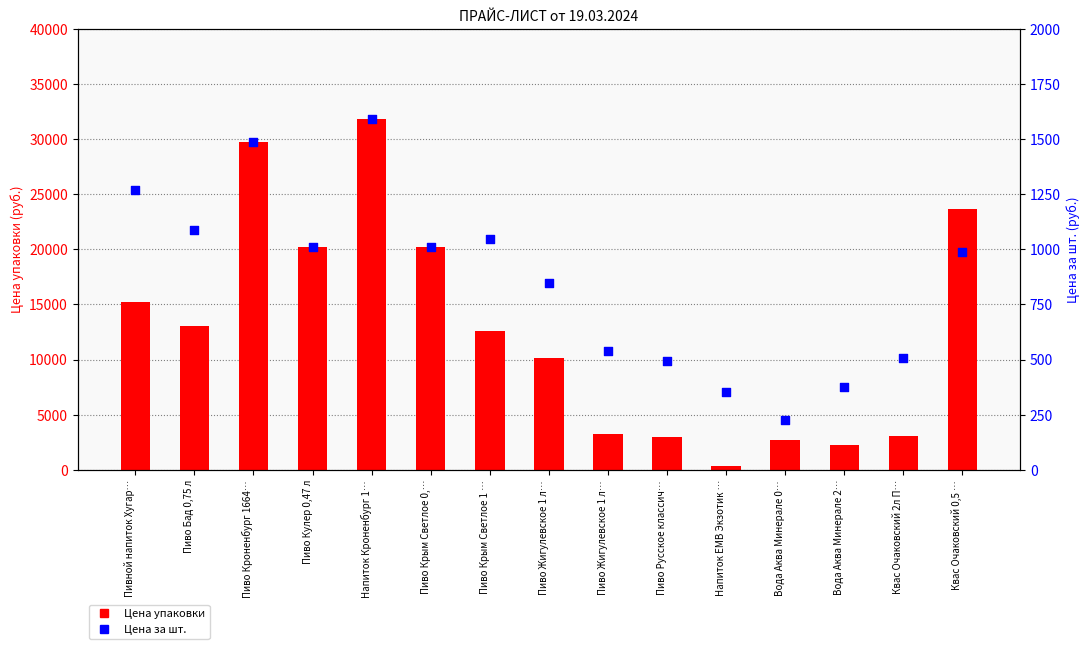

Which series contains the highest Y value?

Цена упаковки